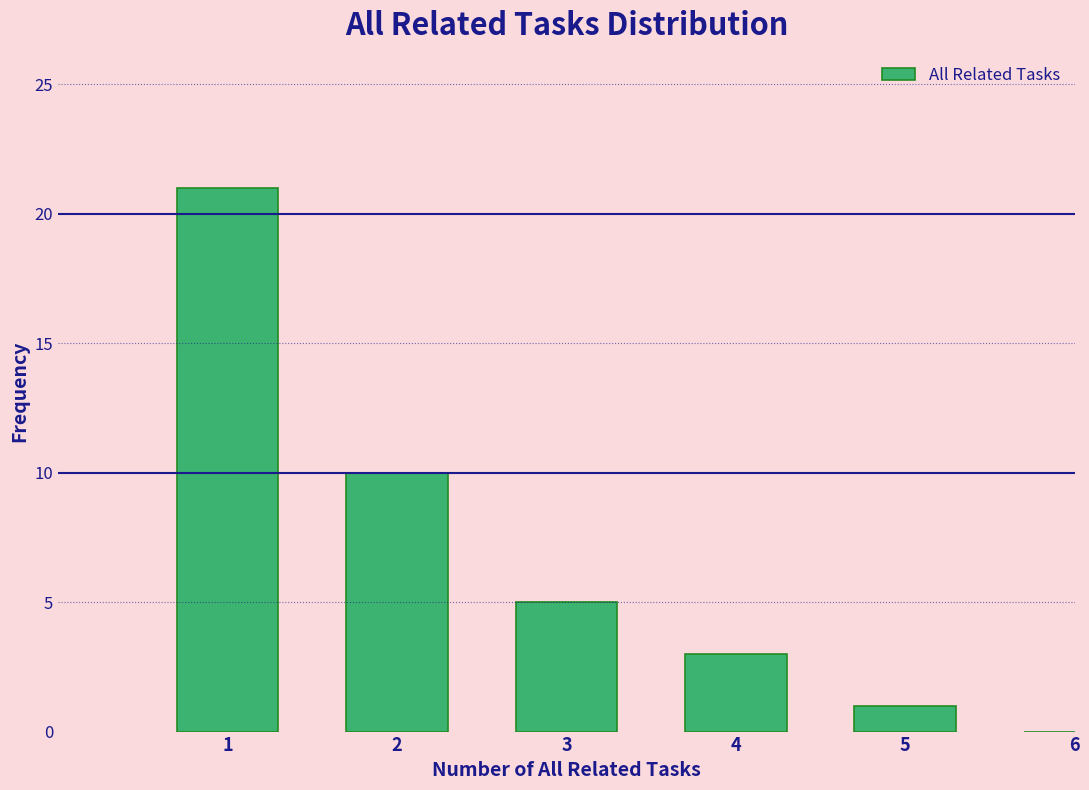

Reading left to right, transcribe all the data shown in this chart.

1=21	2=10	3=5	4=3	5=1	6=0